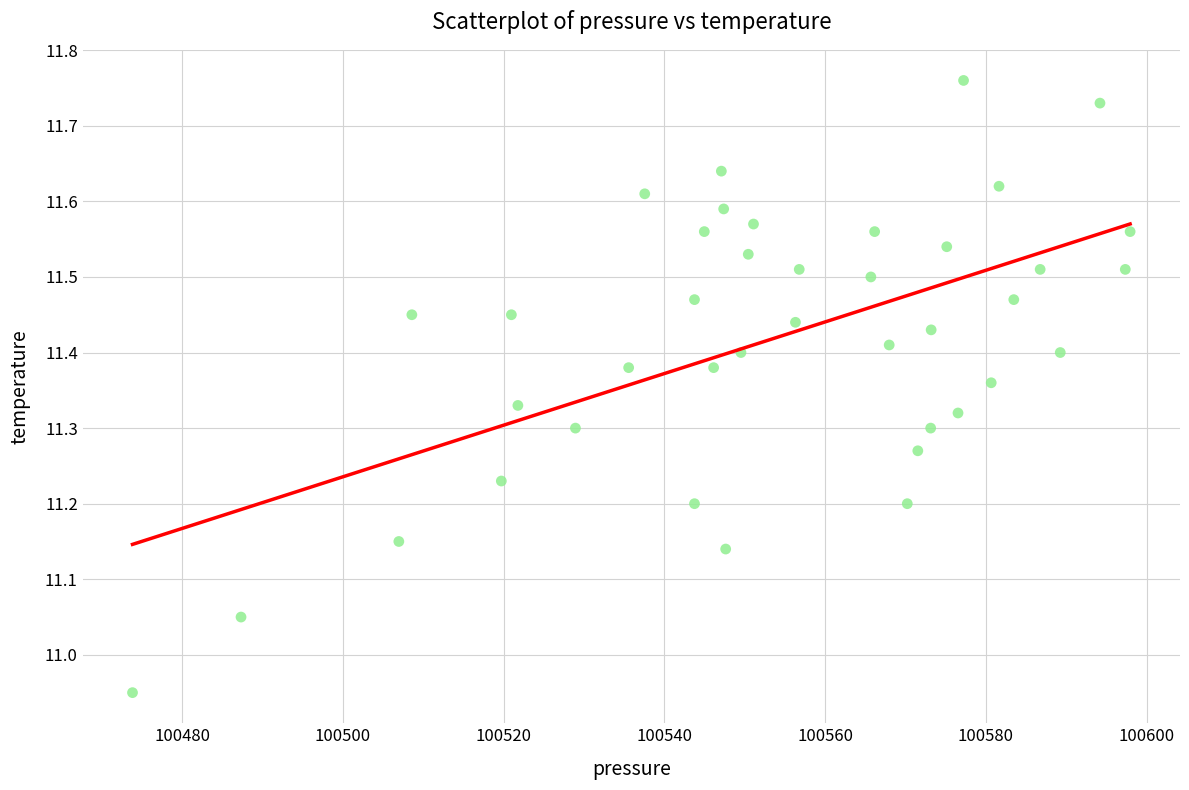

What is the range of Y values (max minus min)?

0.8